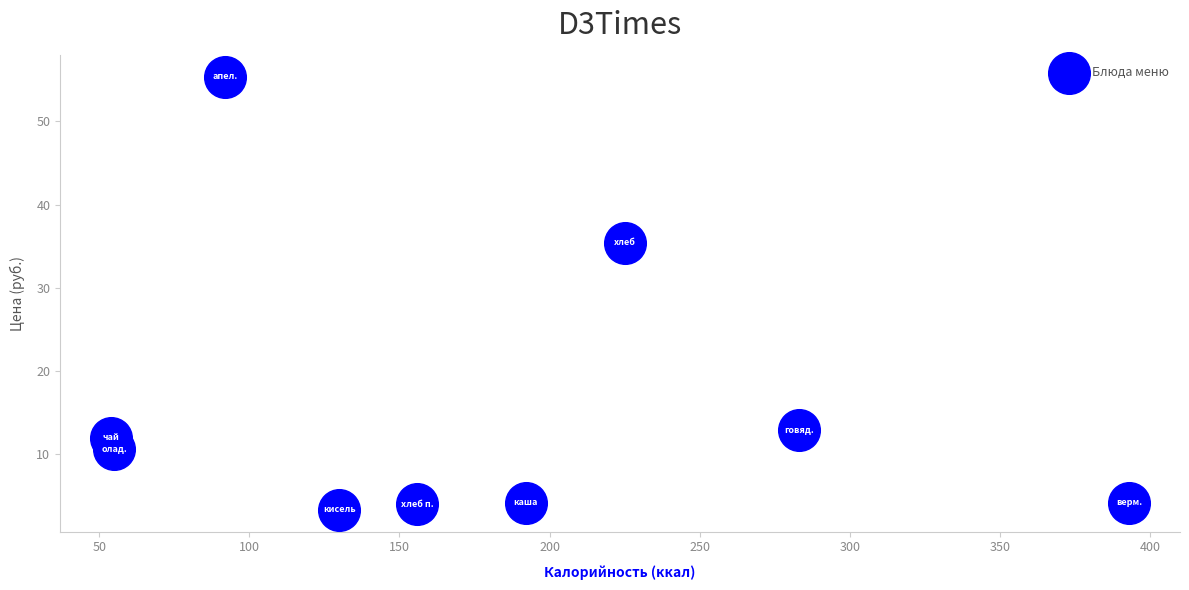

What Y value in the scatter plot is closest to 29?

35.4